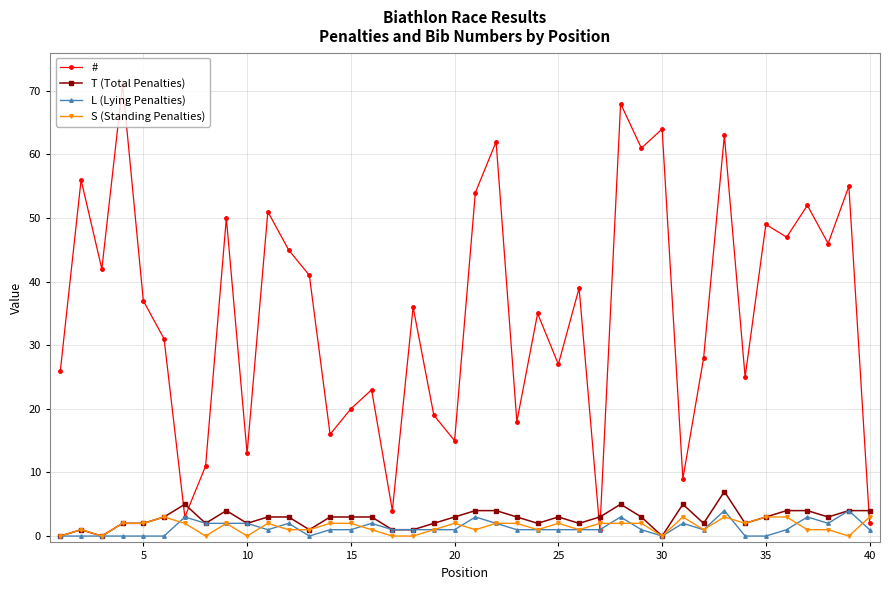

Which series has the widest spread of values?

#